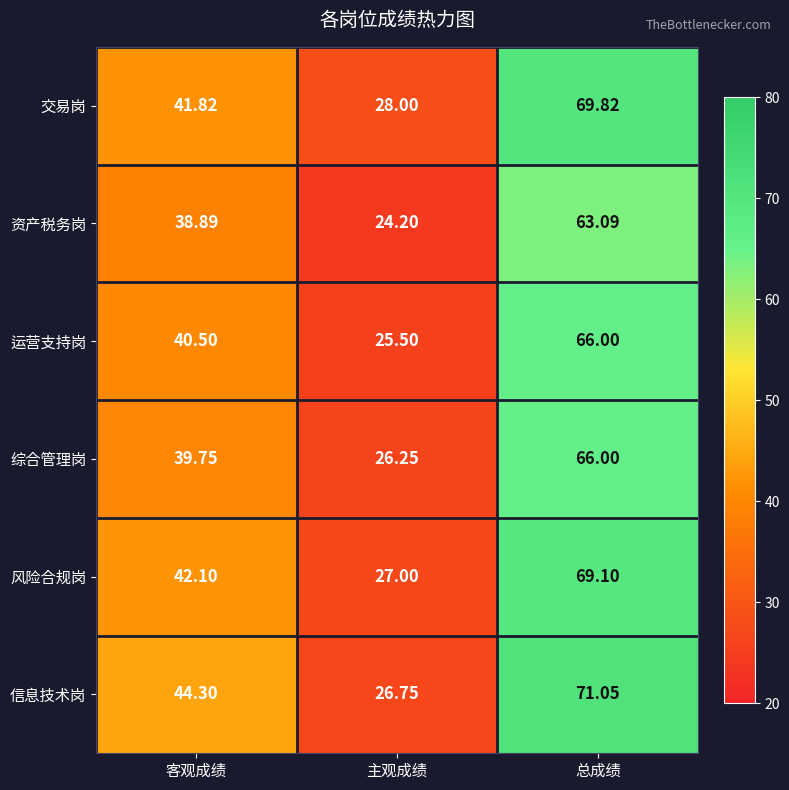

Where is 信息技术岗 nearest to the value 48?

客观成绩